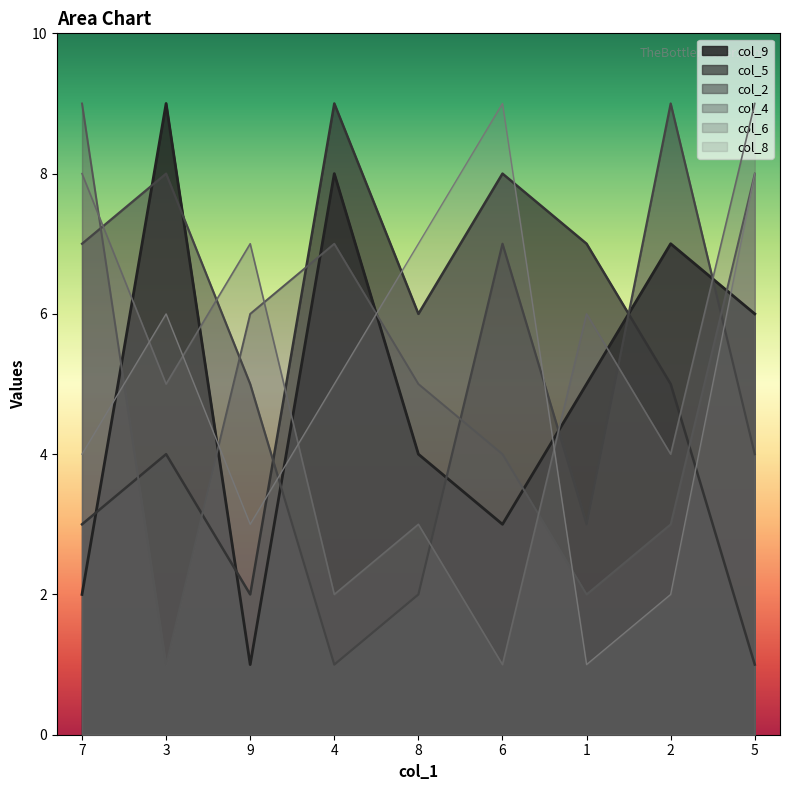

Which series has the largest total across all categories?

col_2